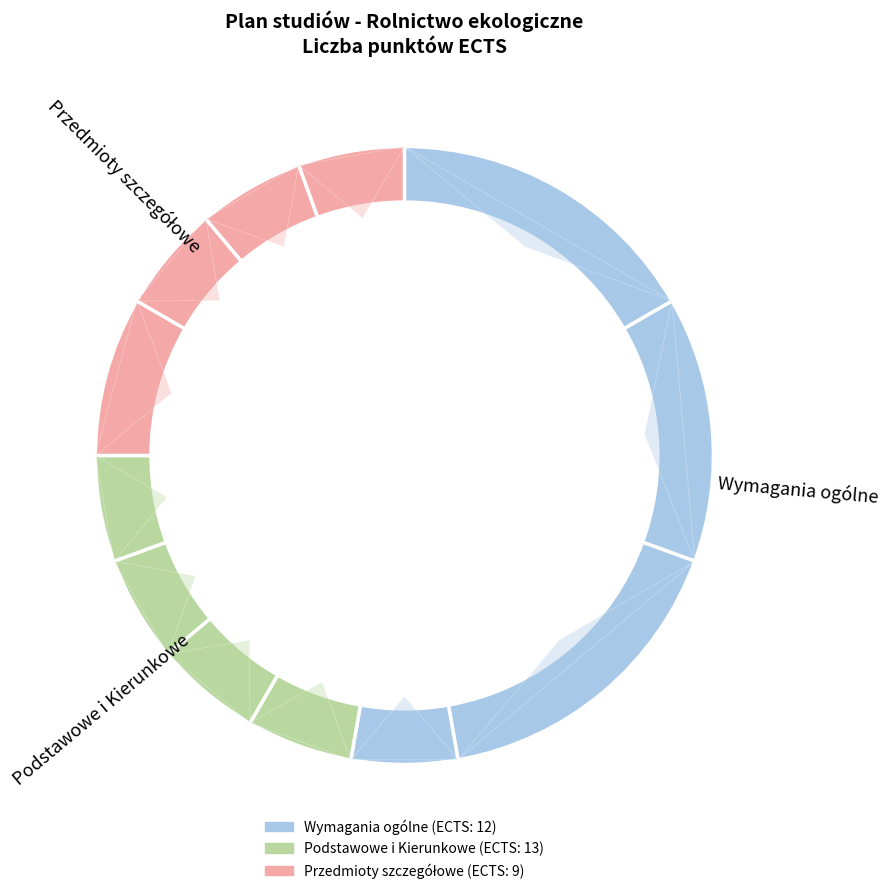

Count the number of slices in the pie.

12